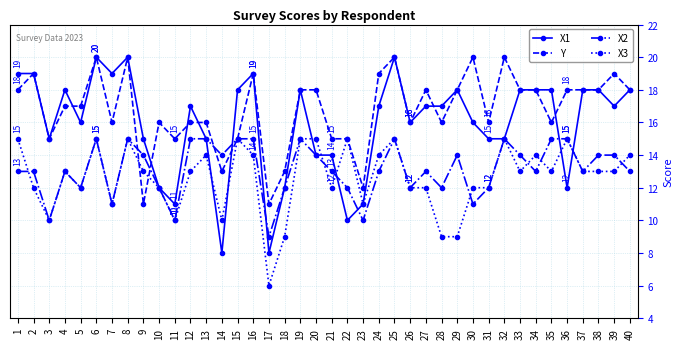

What is the value of the X1 point at the 30th from the left?

16